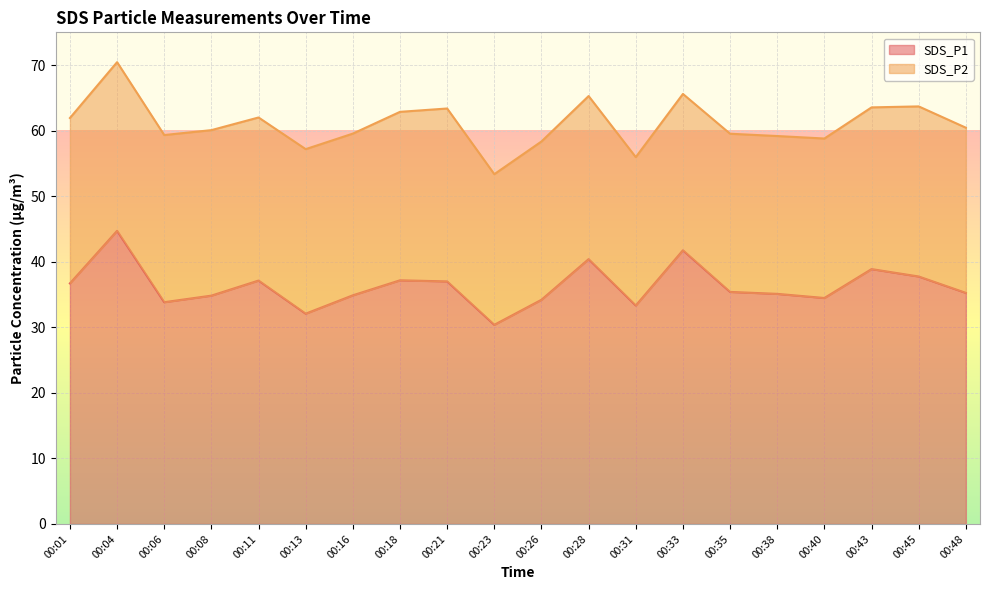

What is the minimum value shown in the chart?

30.4